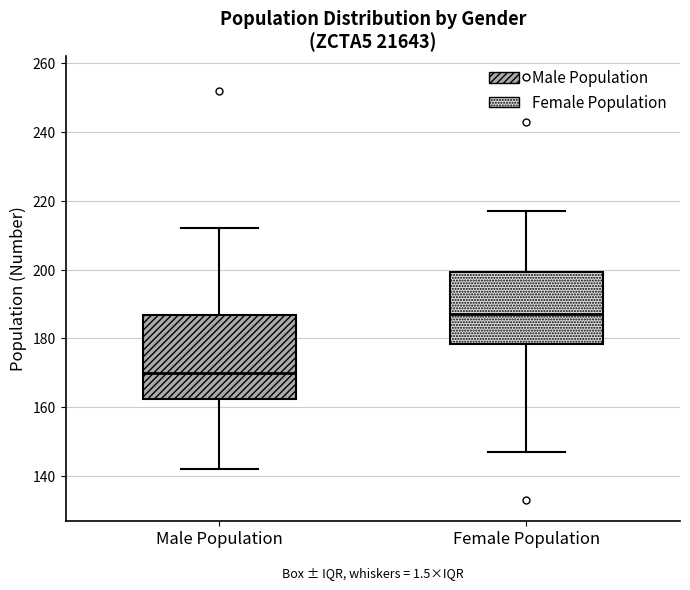

Which box's median line is the highest?

Female Population